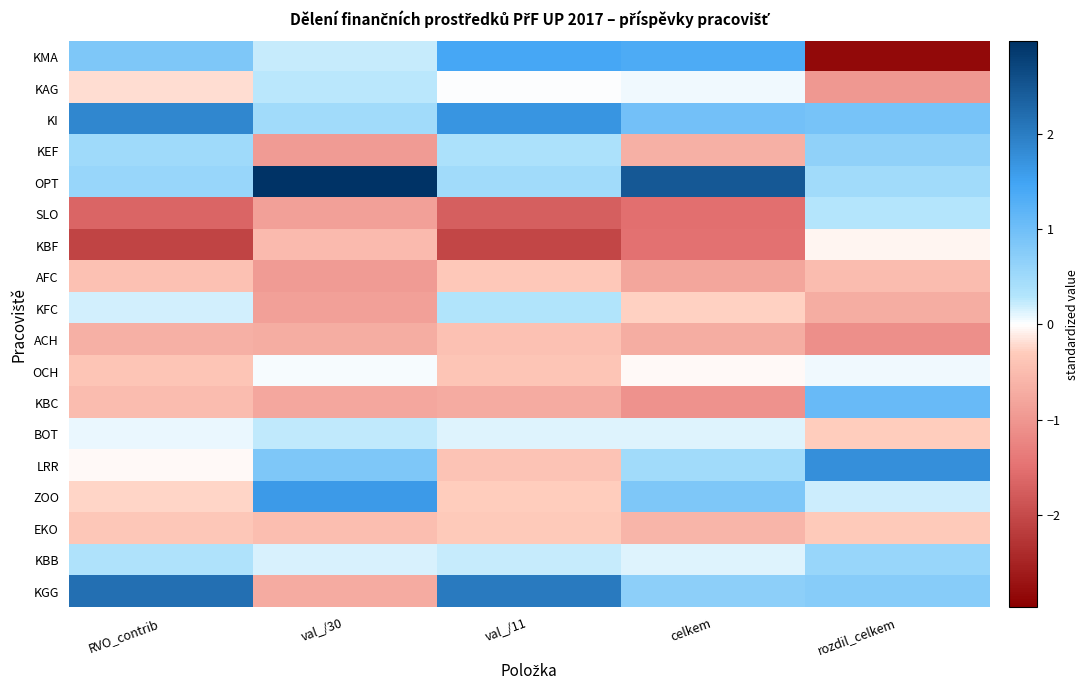

Count the number of categories in the chart.

5